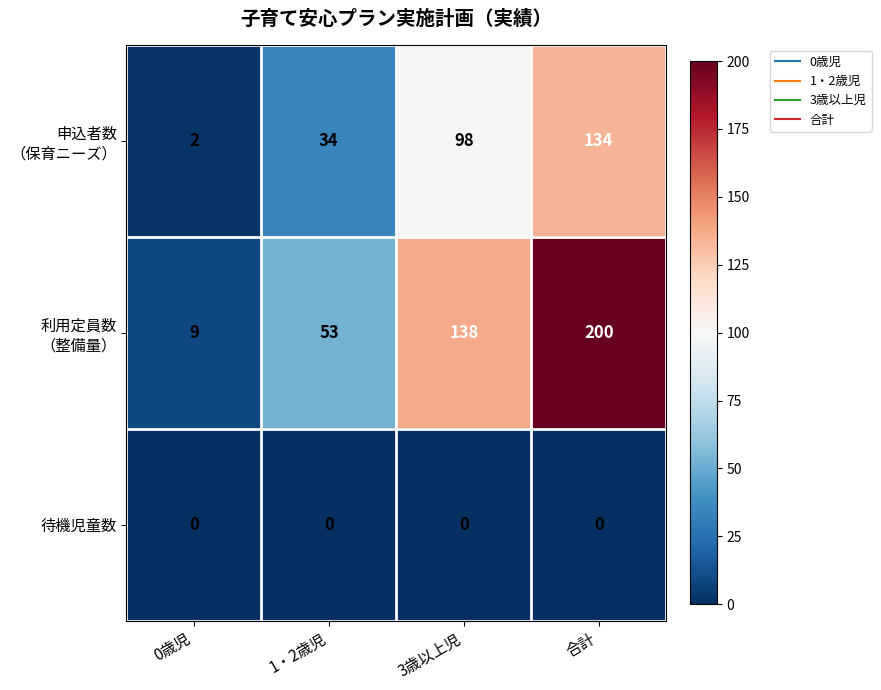

What is the spread (max minus min) of values at 1・2歳児?

53